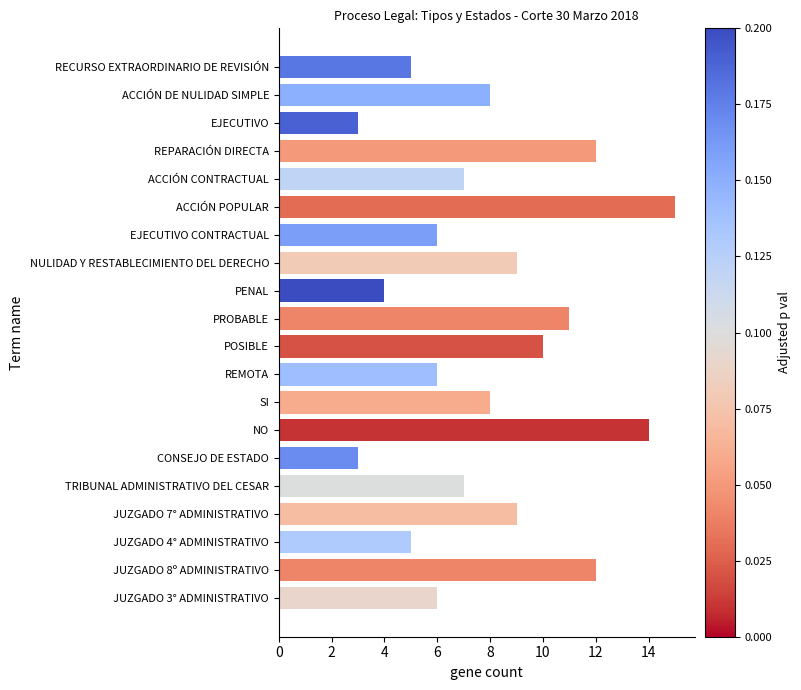

What is the label of the 18th bar from the top?

JUZGADO 4° ADMINISTRATIVO